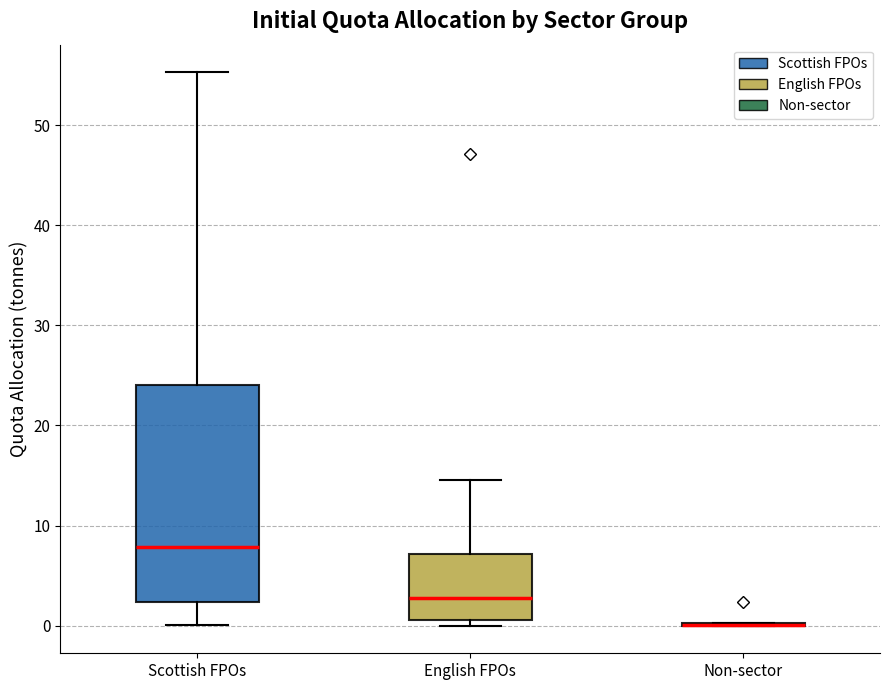

Comparing the boxes themselves (not the whiskers), which one is the tallest?

Scottish FPOs